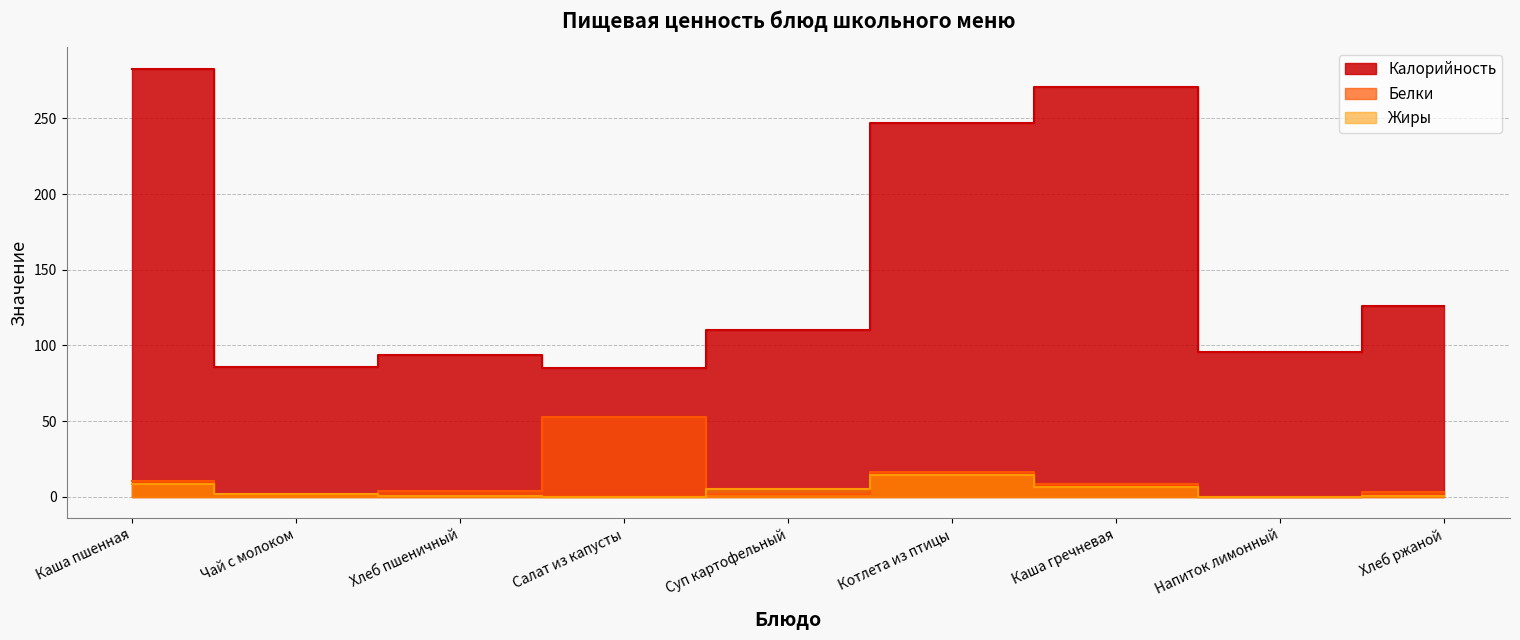

What position from the right is Хлеб ржаной?

1